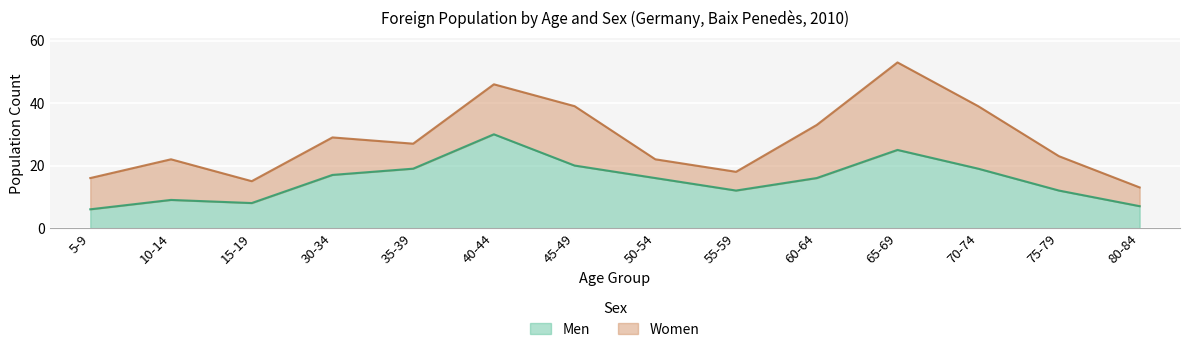

What is the total value across all series at 35-39?

27